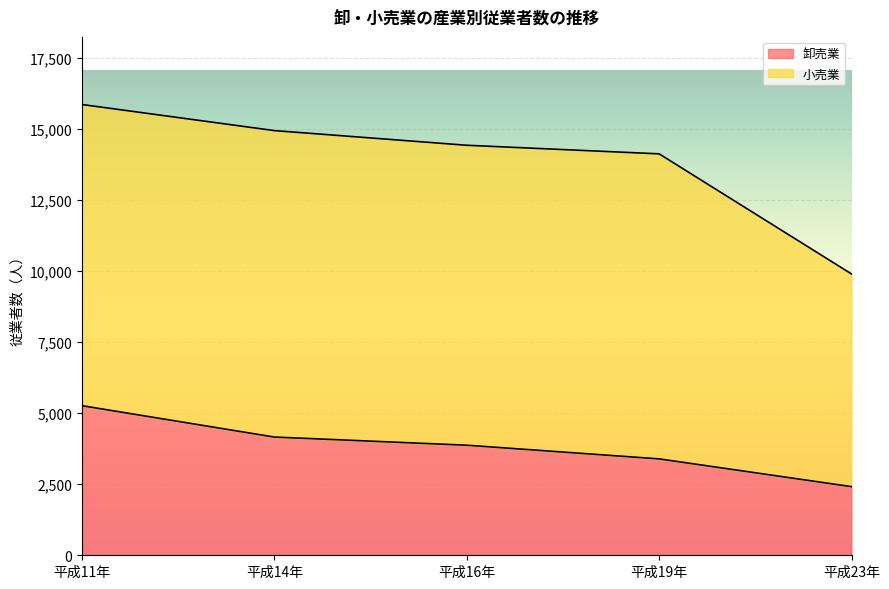

What is the average value?

3821